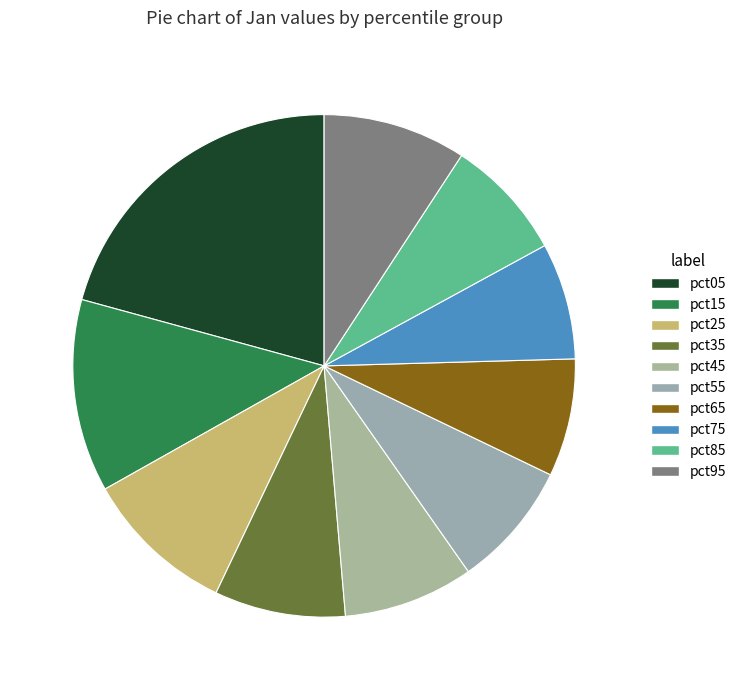

Is there any slice that represents more than half of the pie?

No